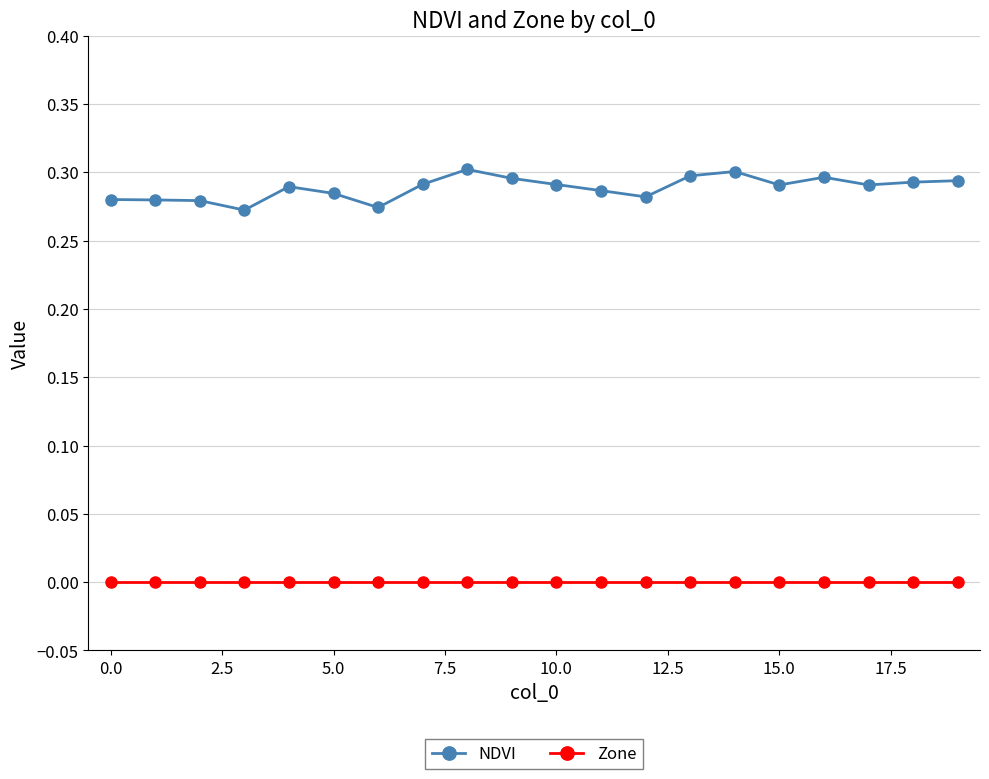

What are all the series names shown in the legend?

NDVI, Zone